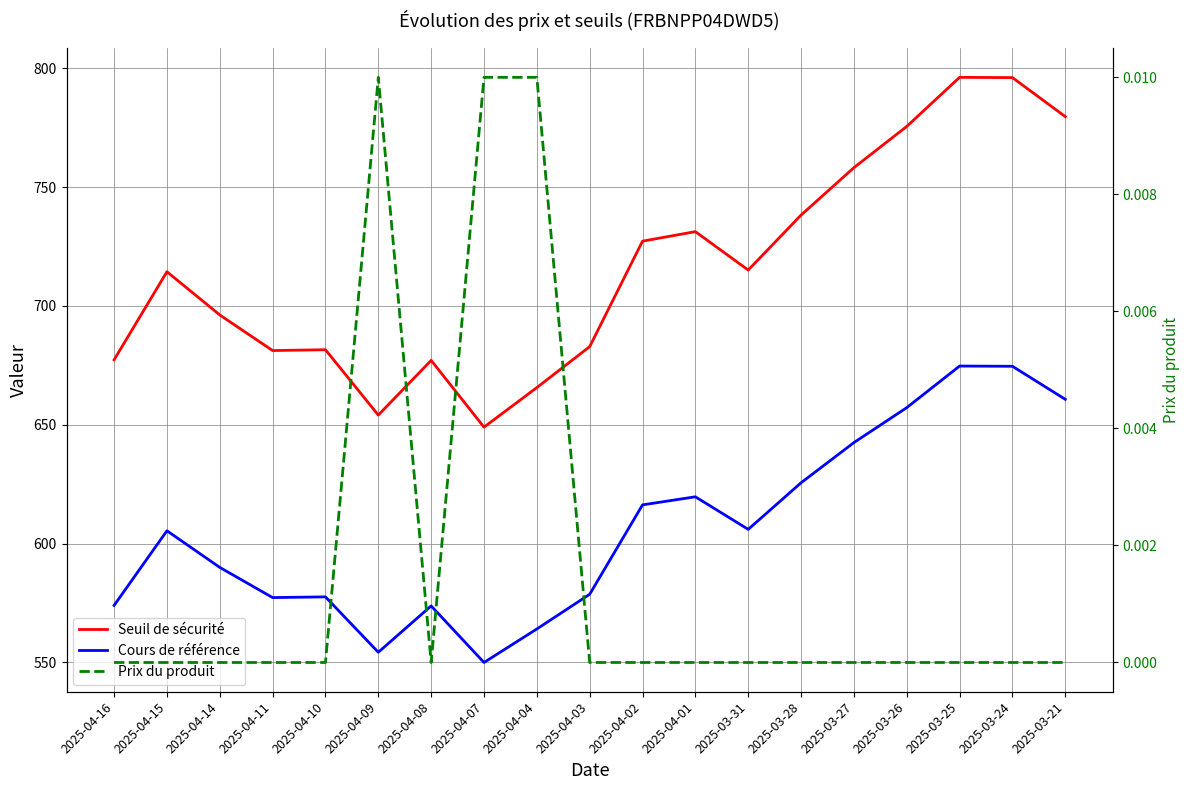

What is the maximum value shown in the chart?

796.1